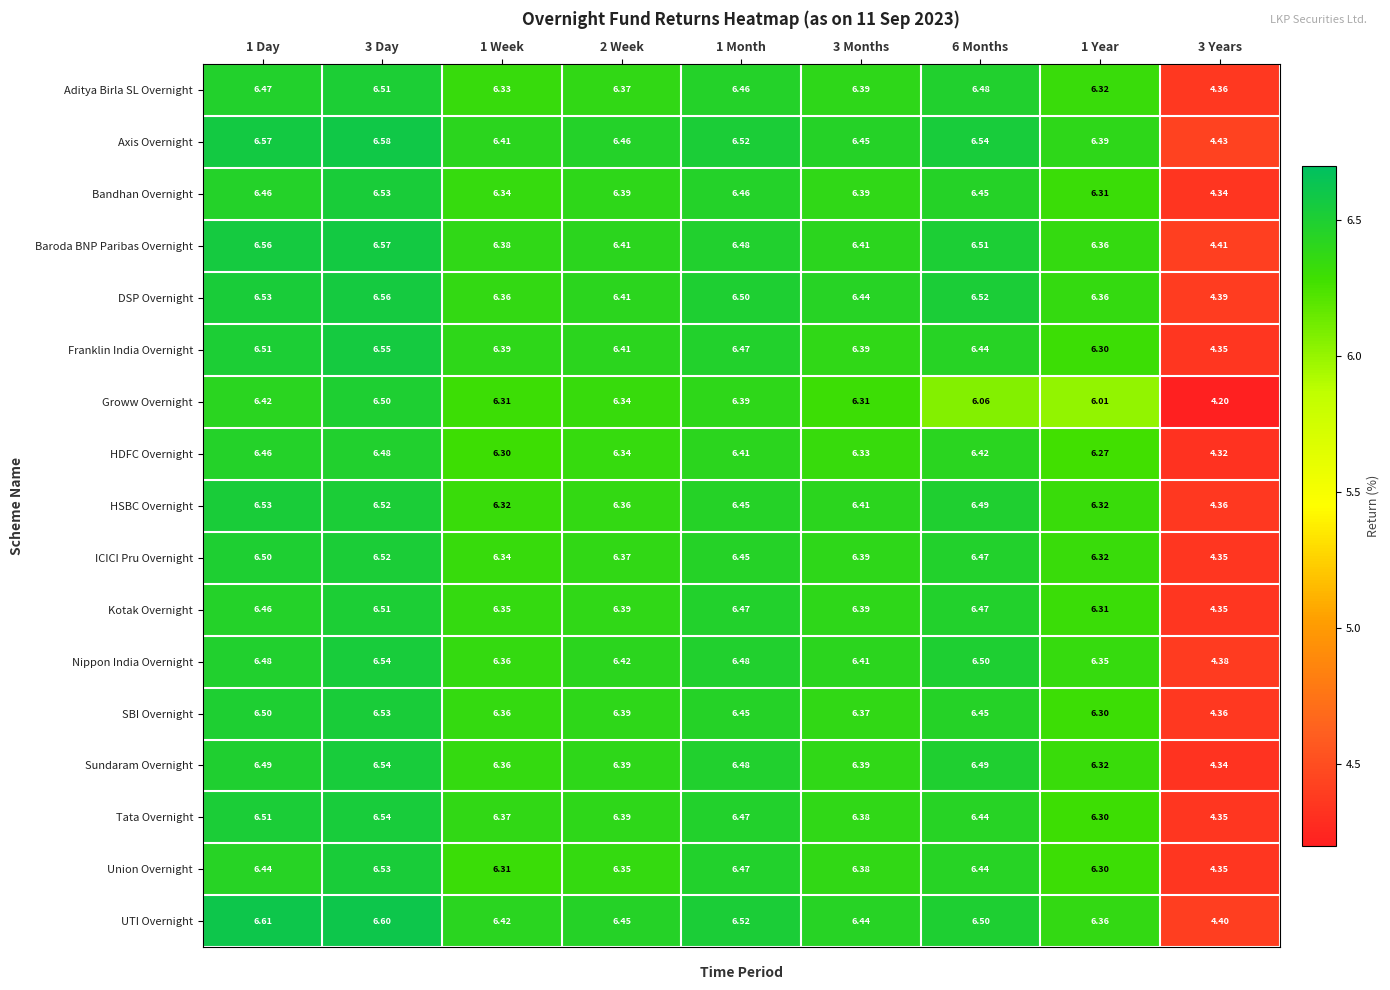

Is the value of Sundaram Overnight at 3 Months greater than the value of ICICI Pru Overnight at 1 Month?

No